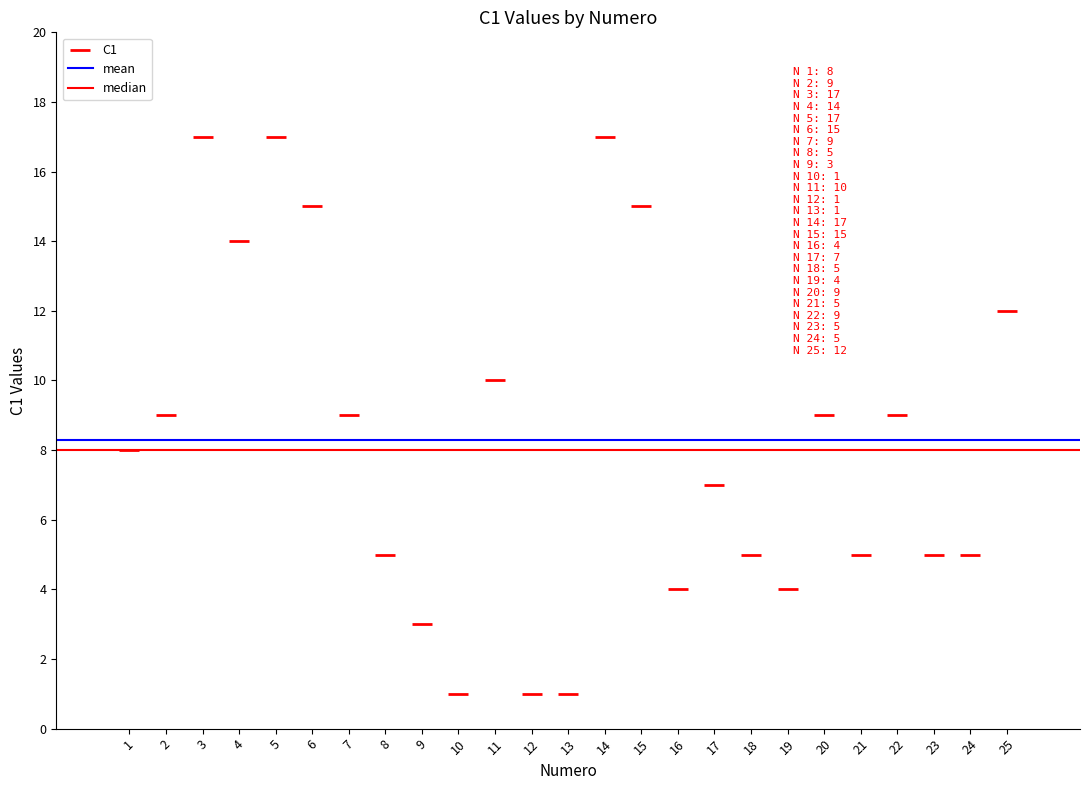

What is the range of Y values (max minus min)?

16